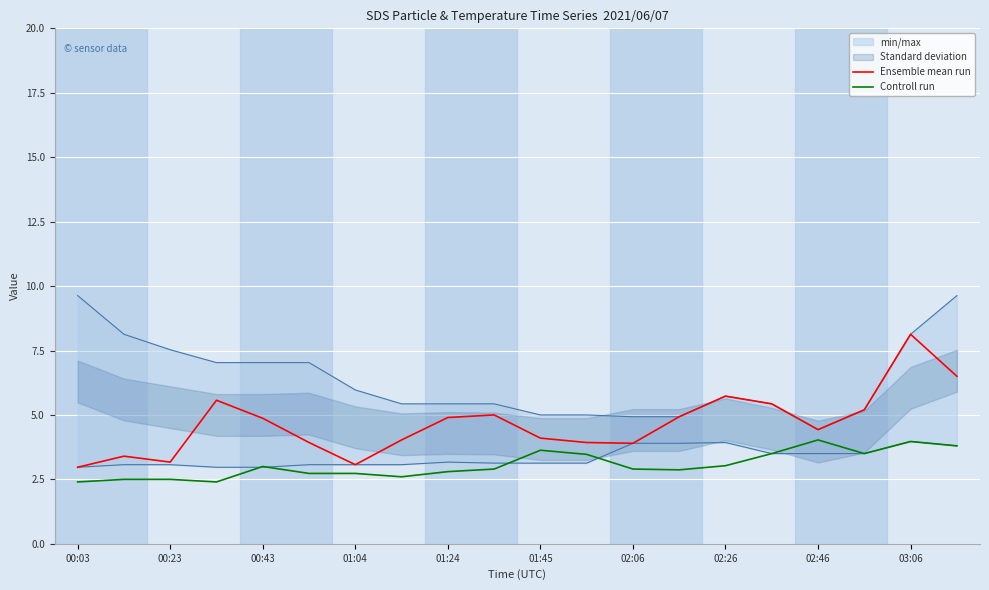

Is it true that Ensemble mean run equals 2.0 at 02:46?

False